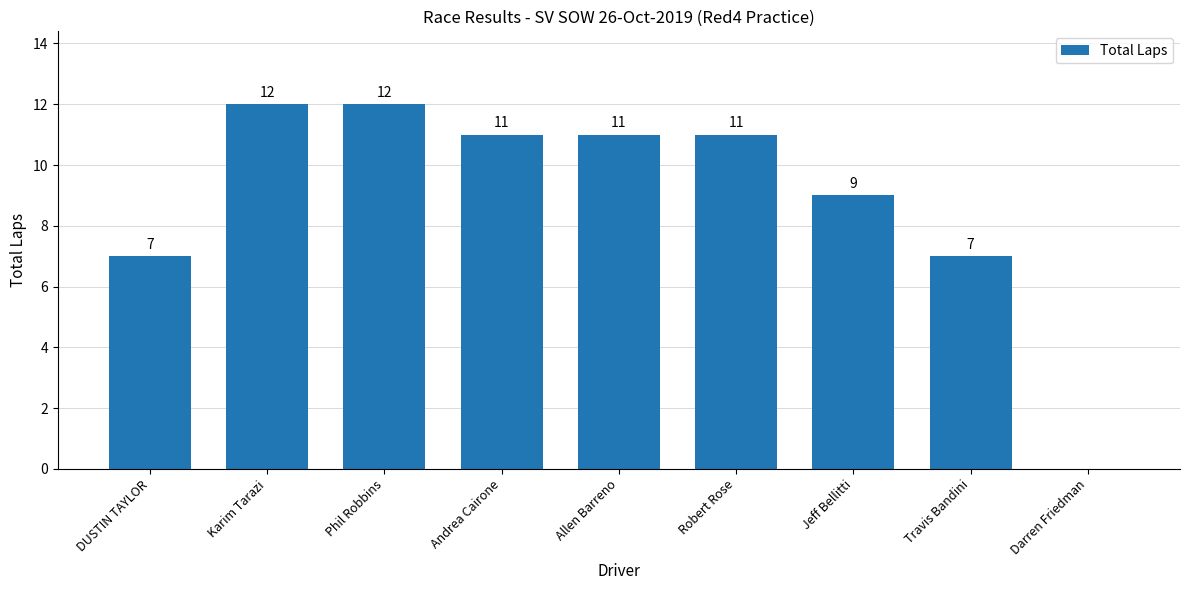

What is the change in value from Jeff Bellitti to Darren Friedman?

-9